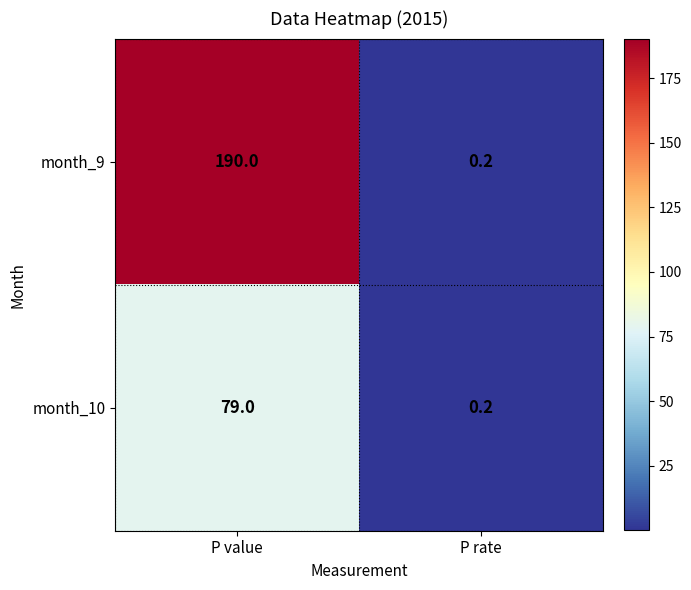

What is the spread (max minus min) of values at P value?

111.0